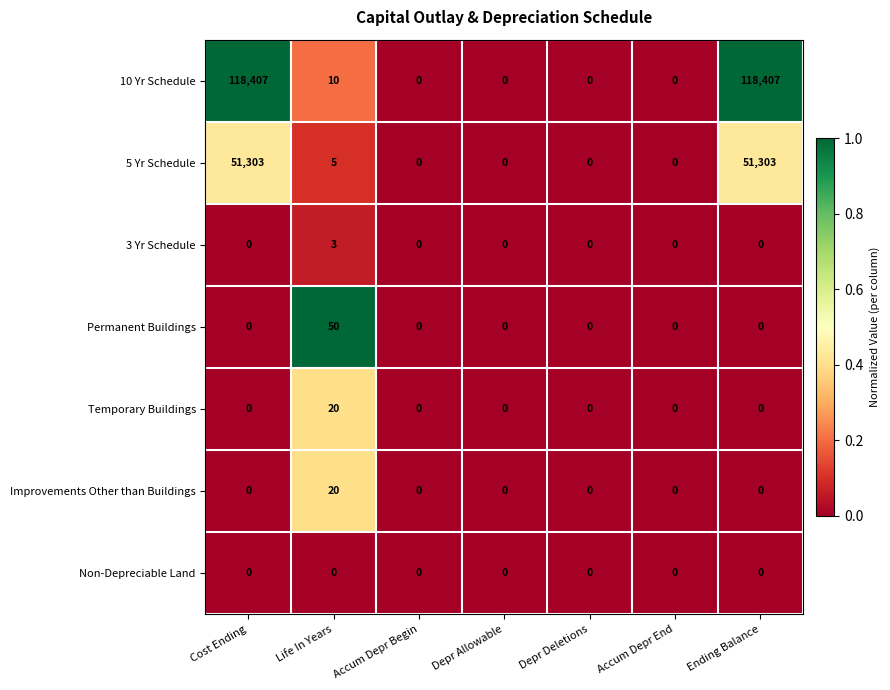

At which label is 5 Yr Schedule closest to 25651?

Life In Years